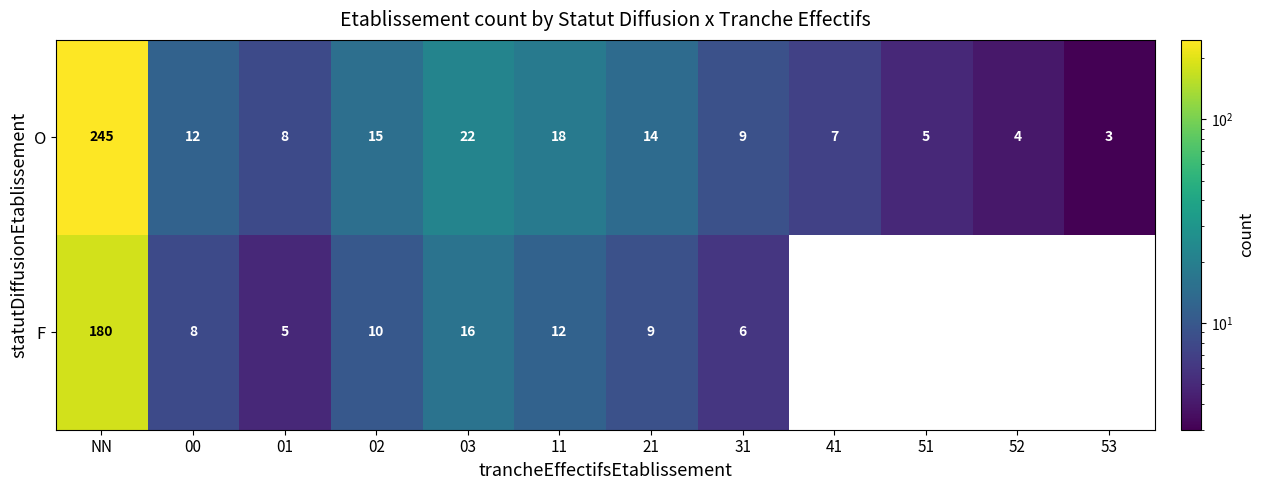

Reading right to left, list all the values displayed in this chart.

O: 53=3	52=4	51=5	41=7	31=9	21=14	11=18	03=22	02=15	01=8	00=12	NN=245
F: 53=0	52=0	51=0	41=0	31=6	21=9	11=12	03=16	02=10	01=5	00=8	NN=180